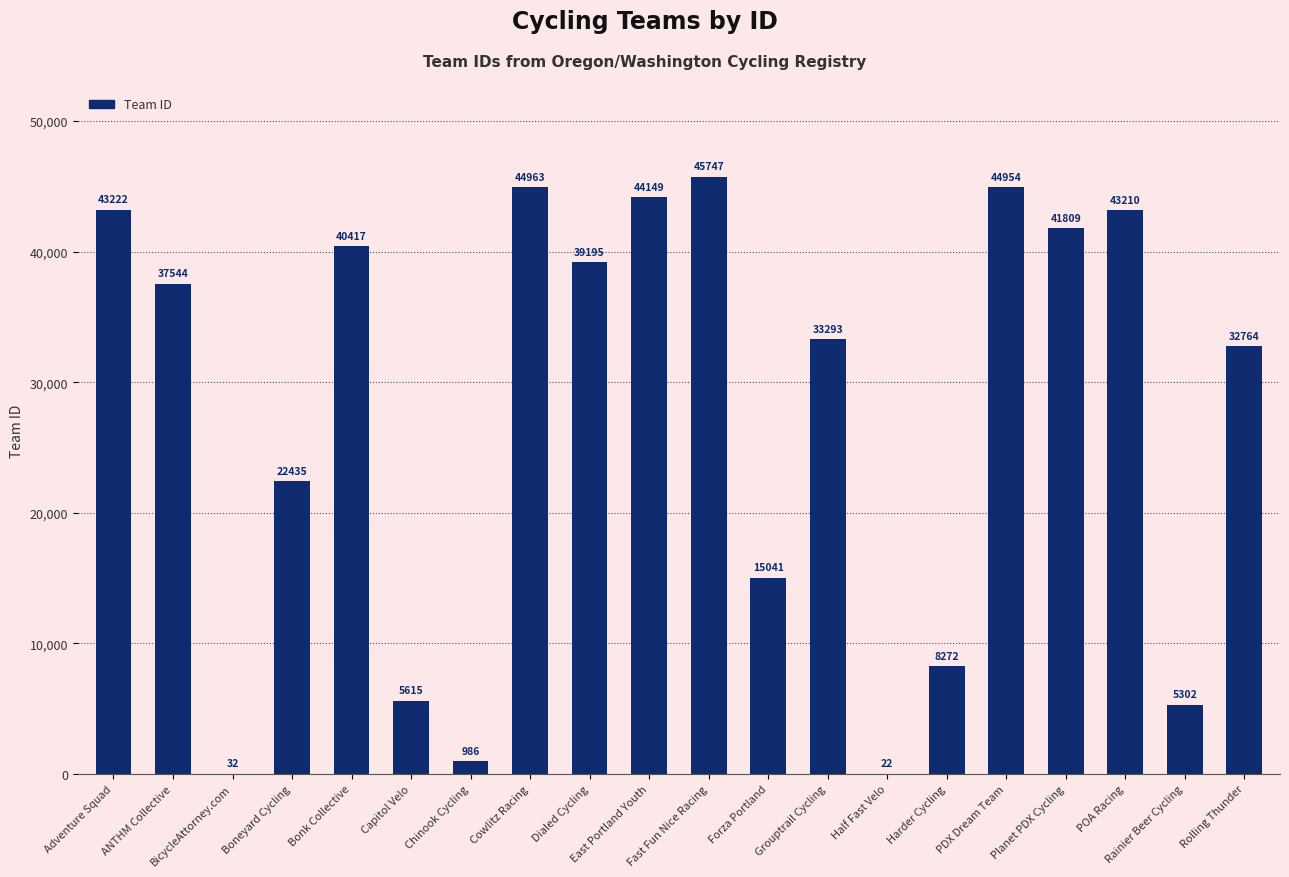

How many data points does each series have?

20